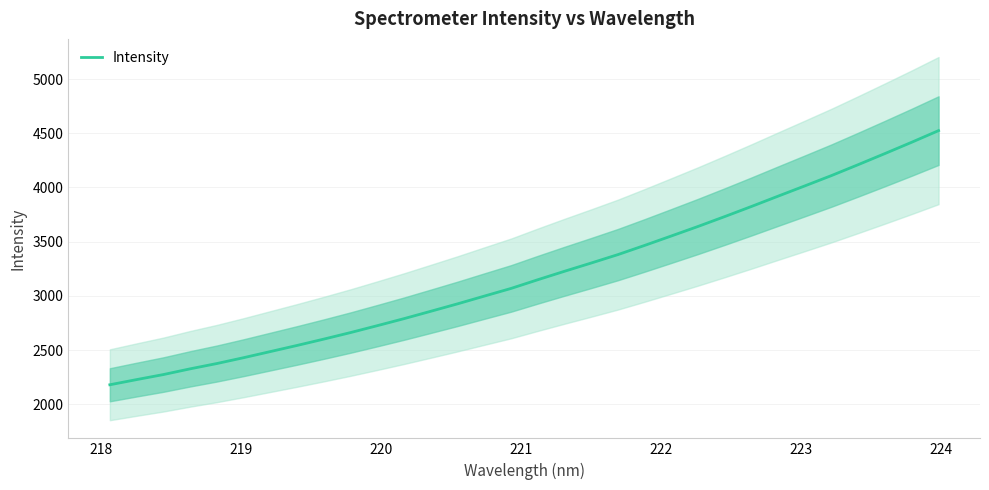

How many lines are shown in the chart?

1